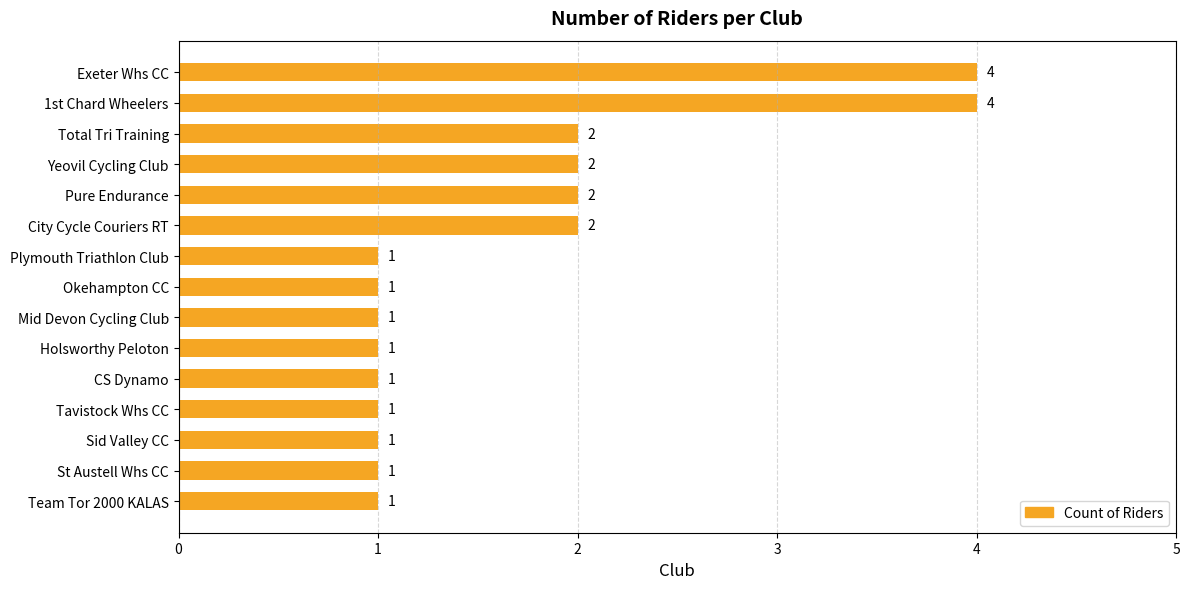

Count the values in the range 1 to 2.

13